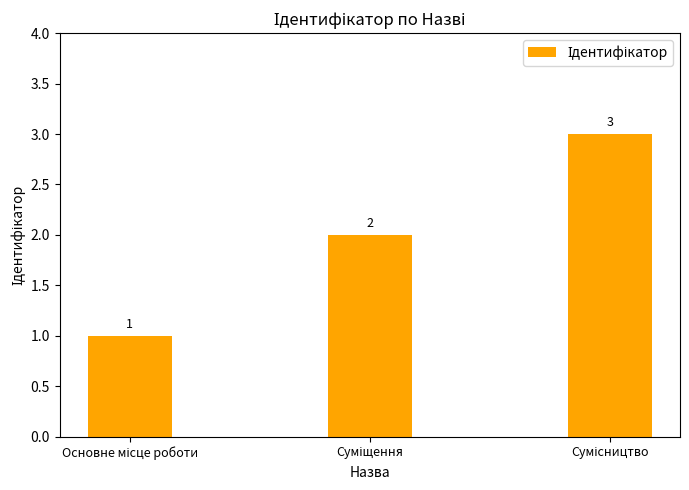

What is the maximum value shown in the chart?

3